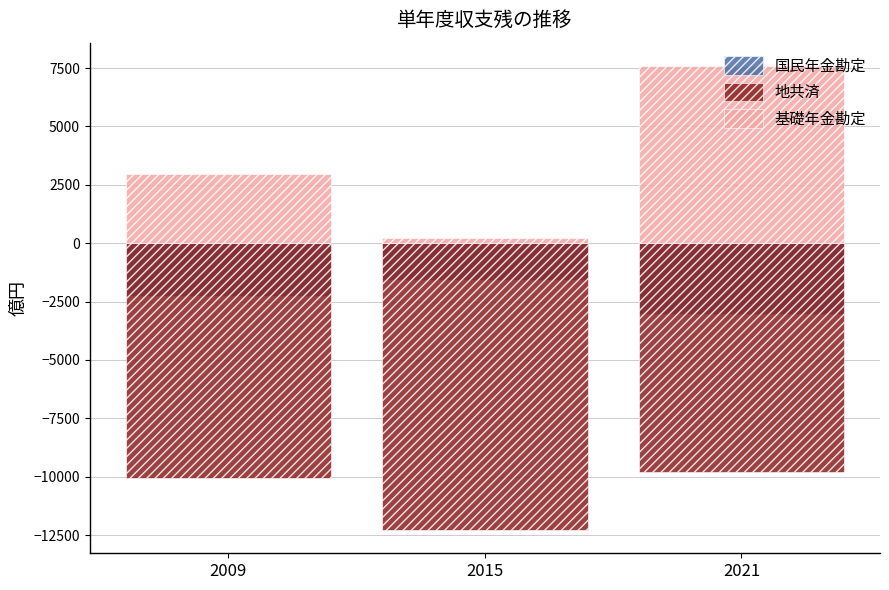

How many values in the 地共済 series are below -10036?

1